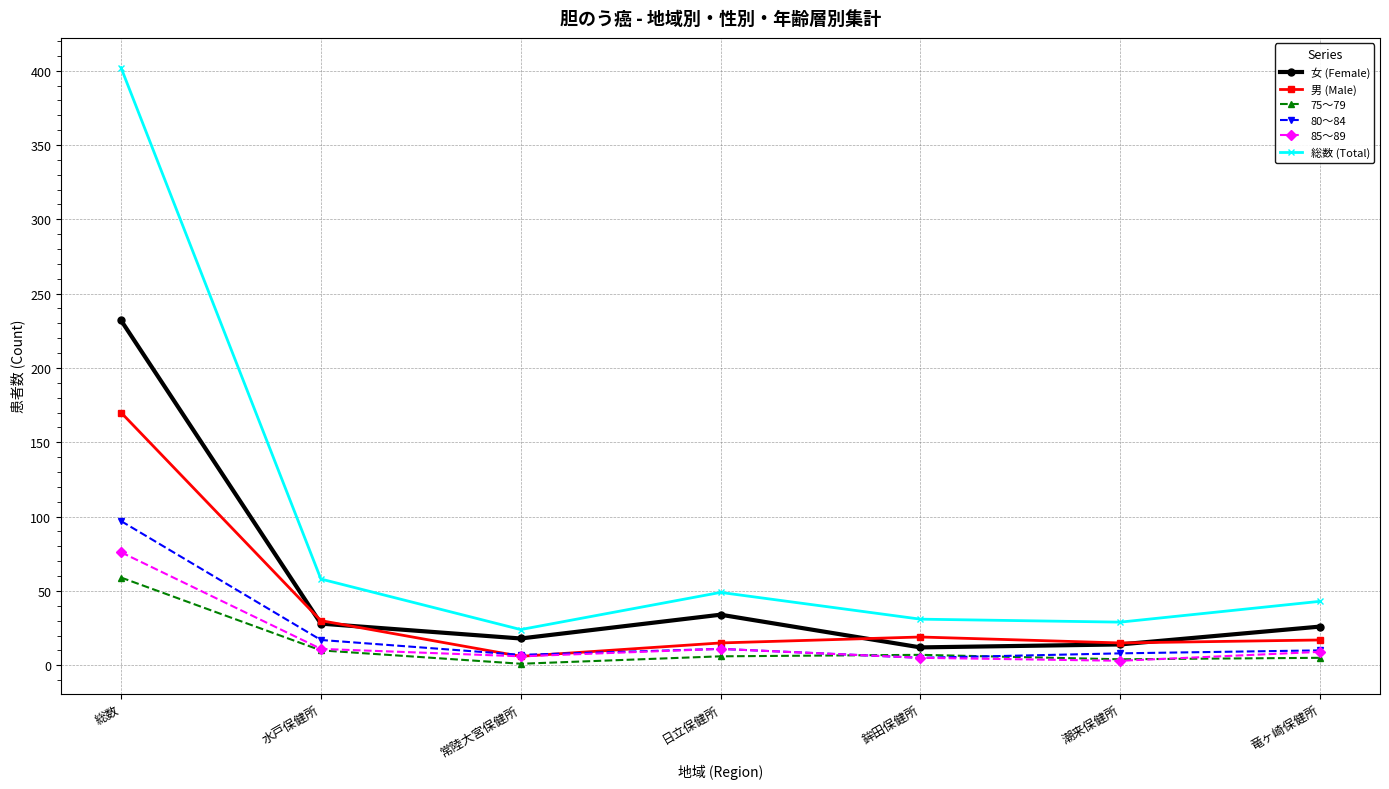

True or false: 男 (Male) has a value of 7 at 水戸保健所.

False